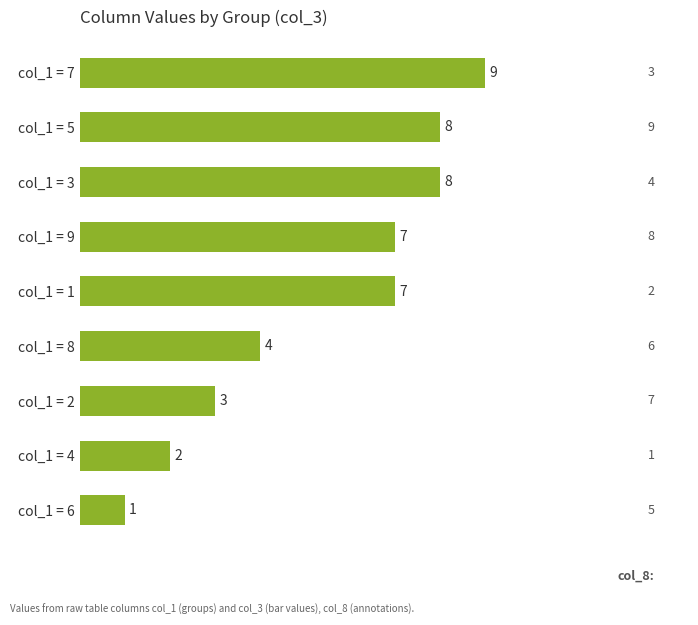

What is the smallest value displayed?

1